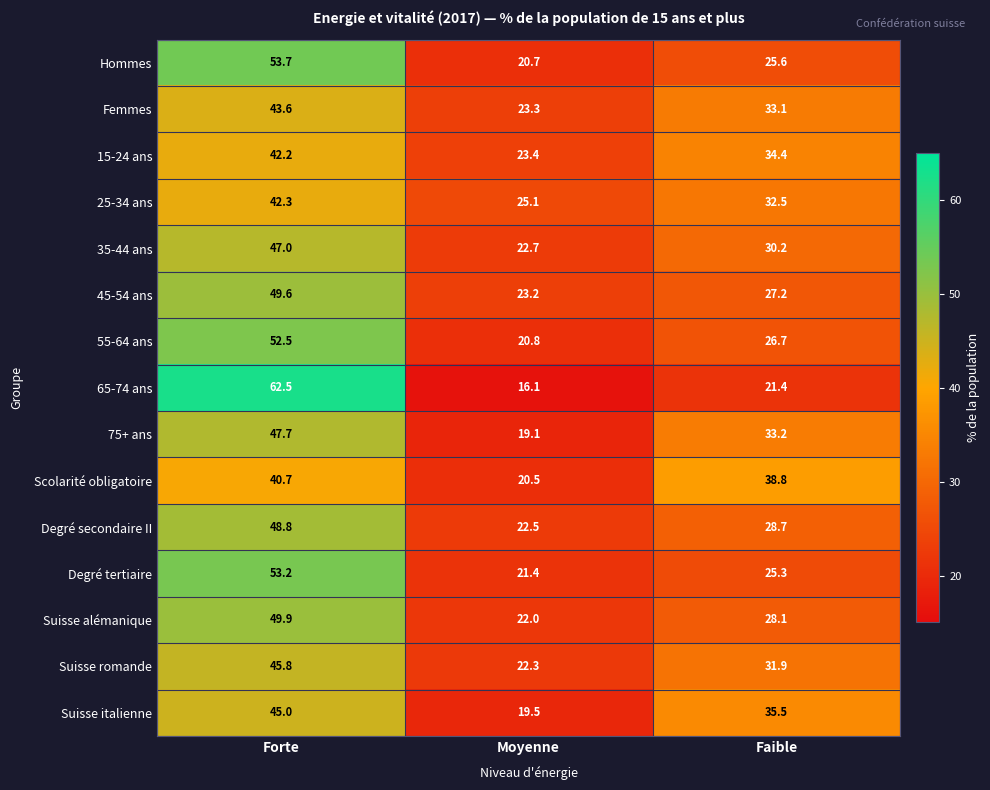

Read the 45-54 ans value at Forte.

49.6